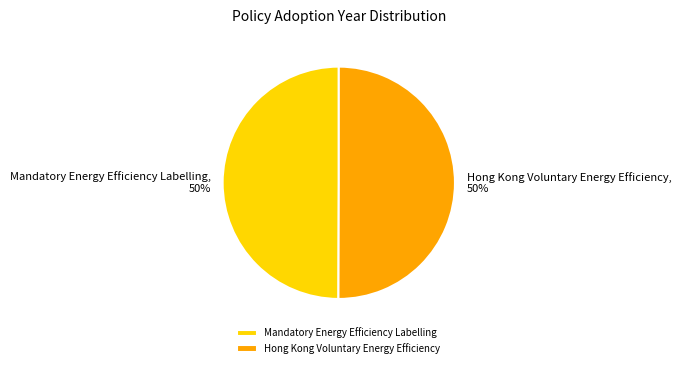

Do Hong Kong Voluntary Energy Efficiency and Mandatory Energy Efficiency Labelling together represent more than half of the pie?

Yes